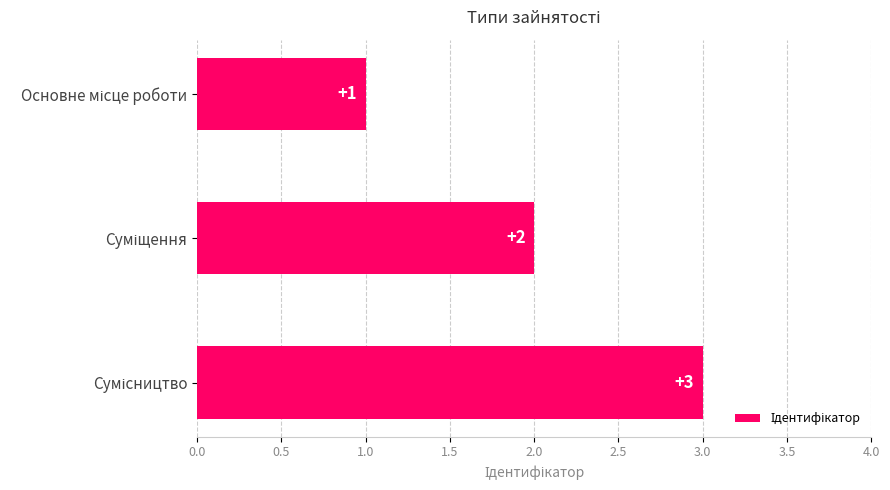

What is the sum of all values?

6